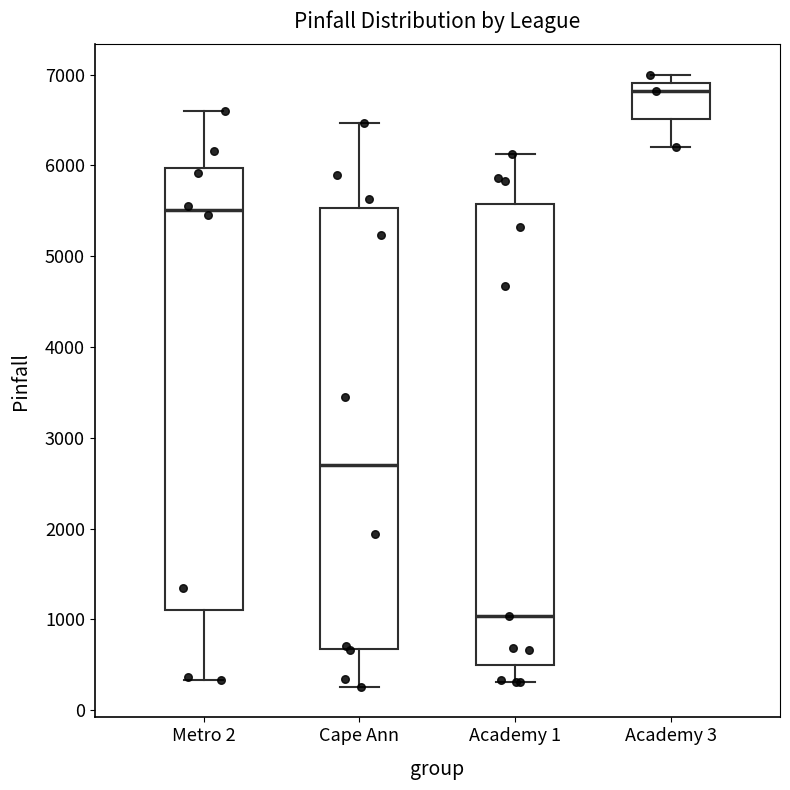

Where is the upper edge of the box for Cape Ann on the y-axis? The values are not printed on the chart, so give them approximately, as read against the axis.

5500